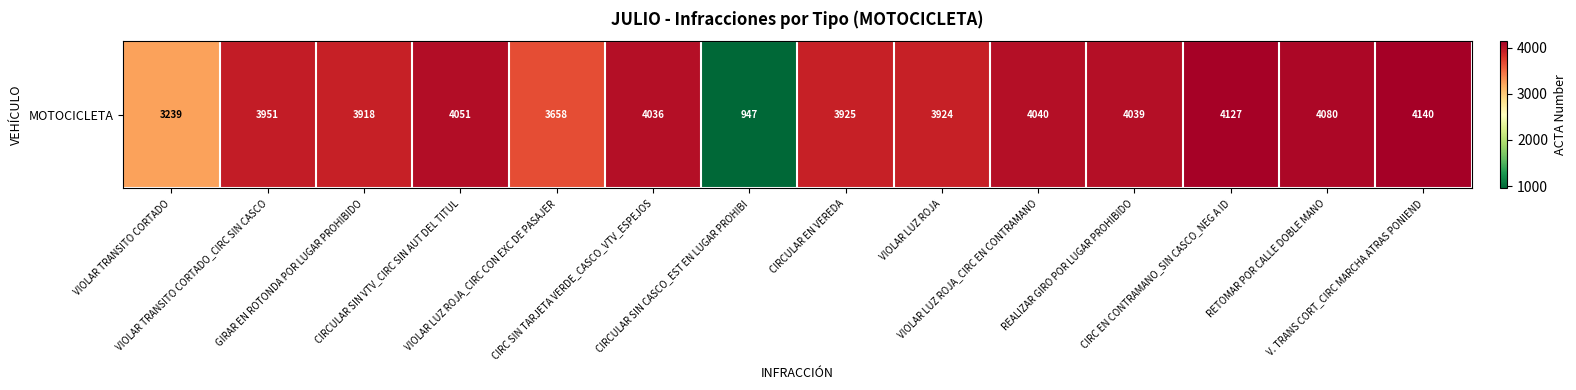

True or false: the data shows 4051 at CIRCULAR SIN VTV_CIRC SIN AUT DEL TITUL.

True